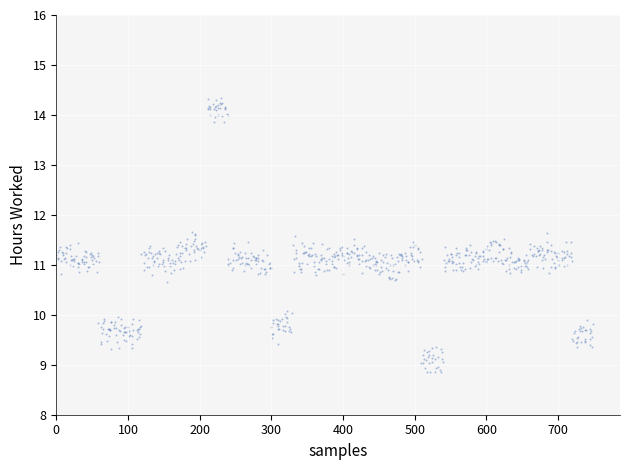

What is the range of Y values (max minus min)?

5.5